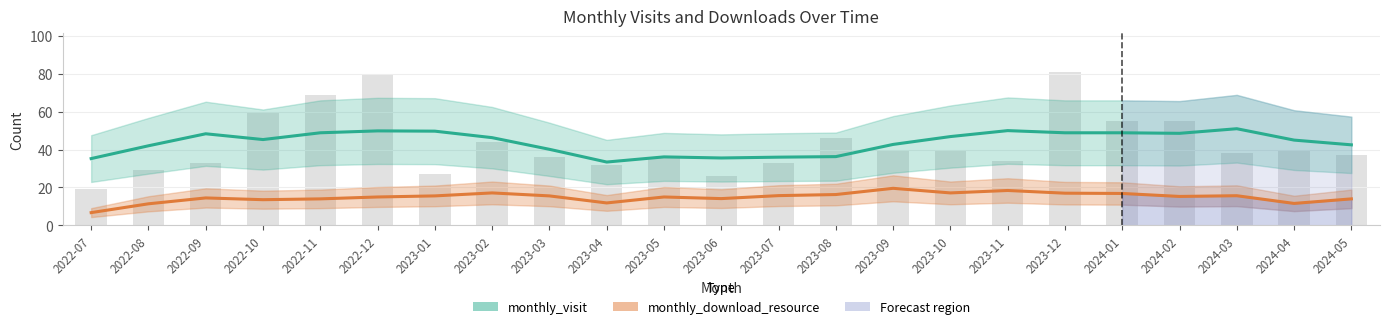

What is the minimum value shown in the chart?

6.8